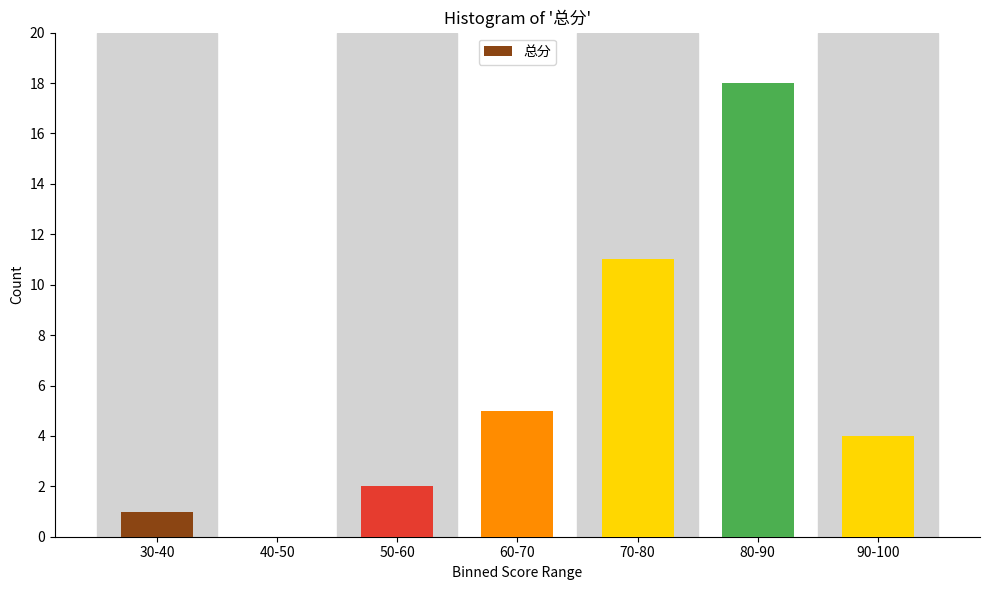

Reading right to left, what are all the values shown in this chart?

90-100=4	80-90=18	70-80=11	60-70=5	50-60=2	40-50=0	30-40=1